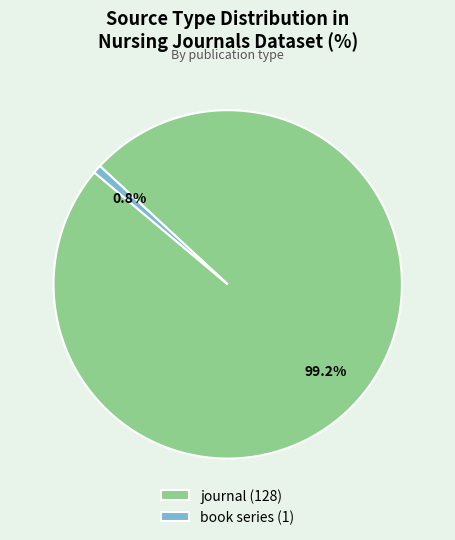

Does any single category account for the majority?

Yes